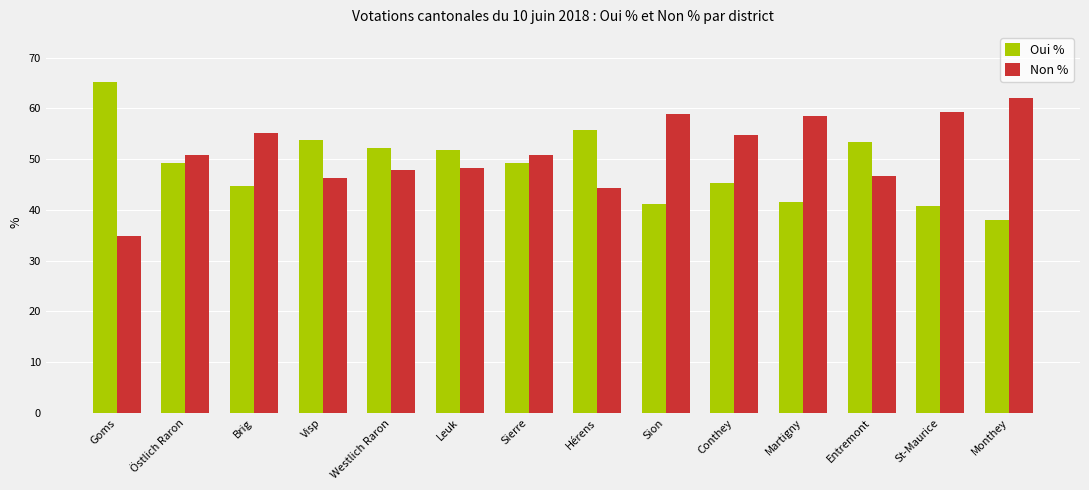

What is the difference between the highest and lowest values at Visp?

7.5